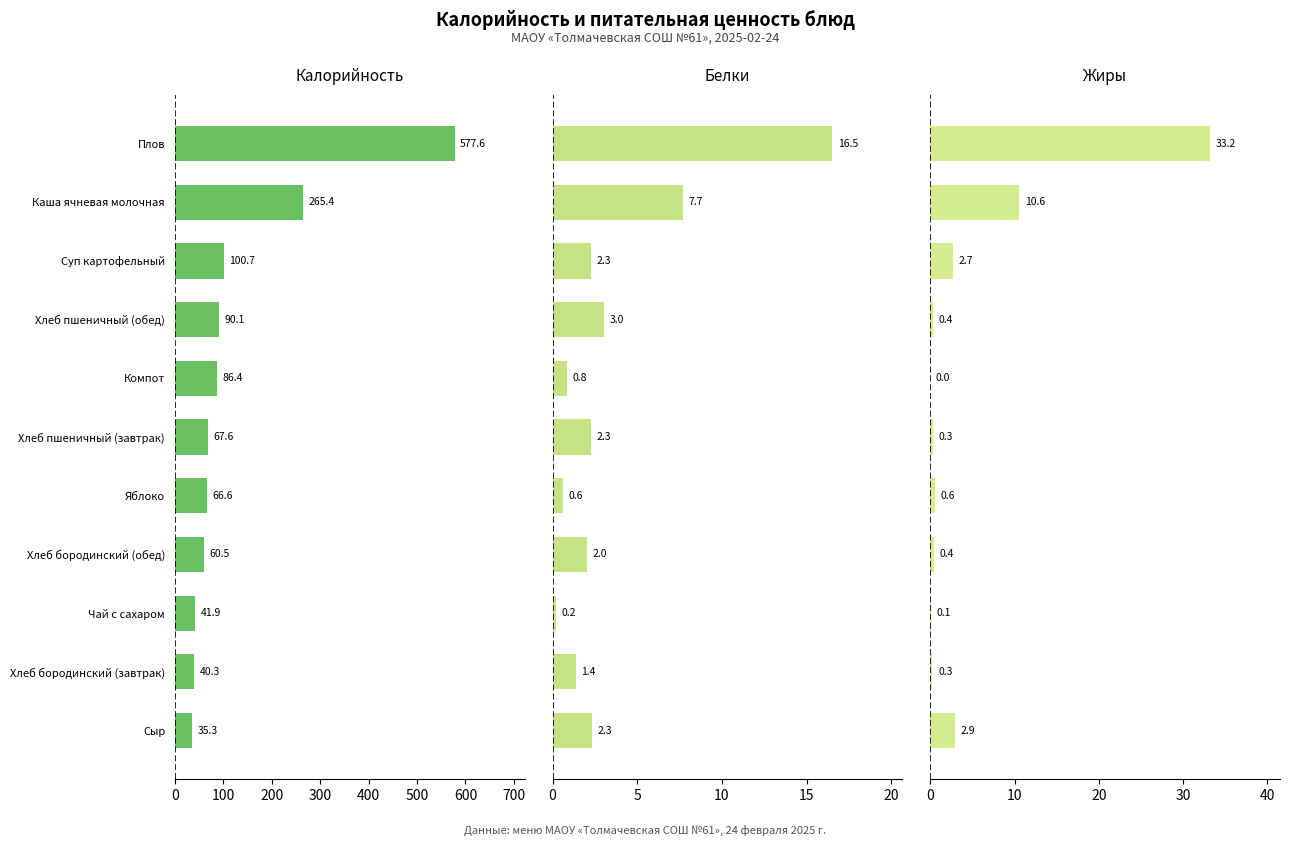

Is the value of Калорийность at Плов greater than the value of Жиры at Каша ячневая молочная?

Yes